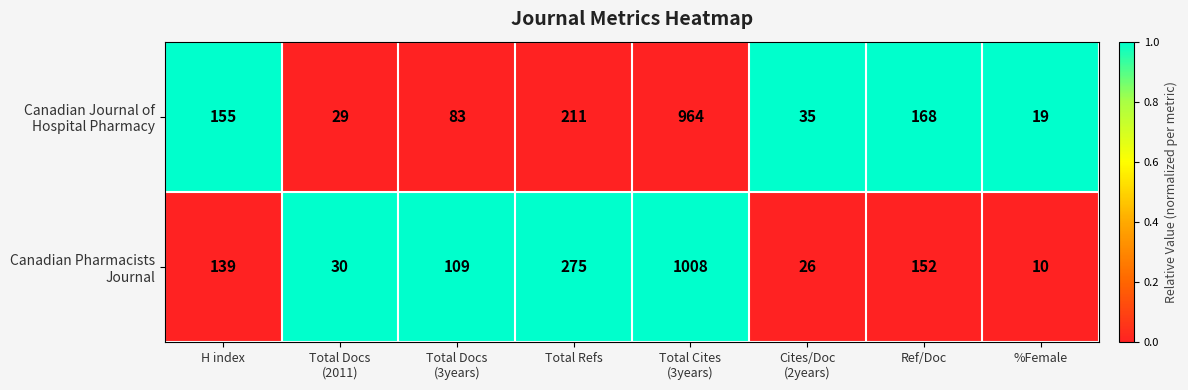

How many distinct data groups are displayed?

2